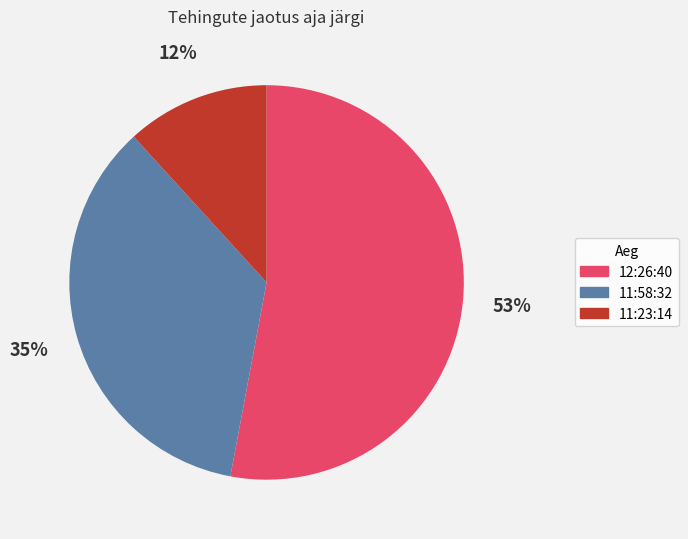

What is the smallest slice in the pie chart?

11:23:14